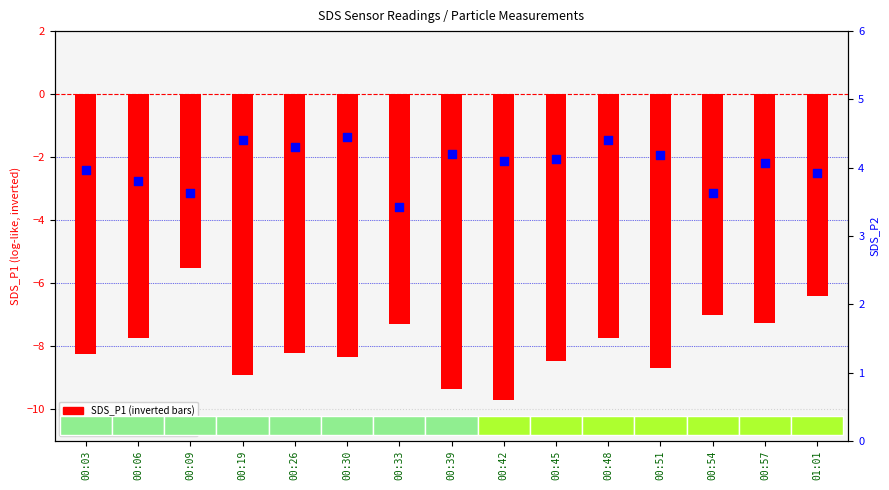

What is the total value across all series at 00:48?

-3.3